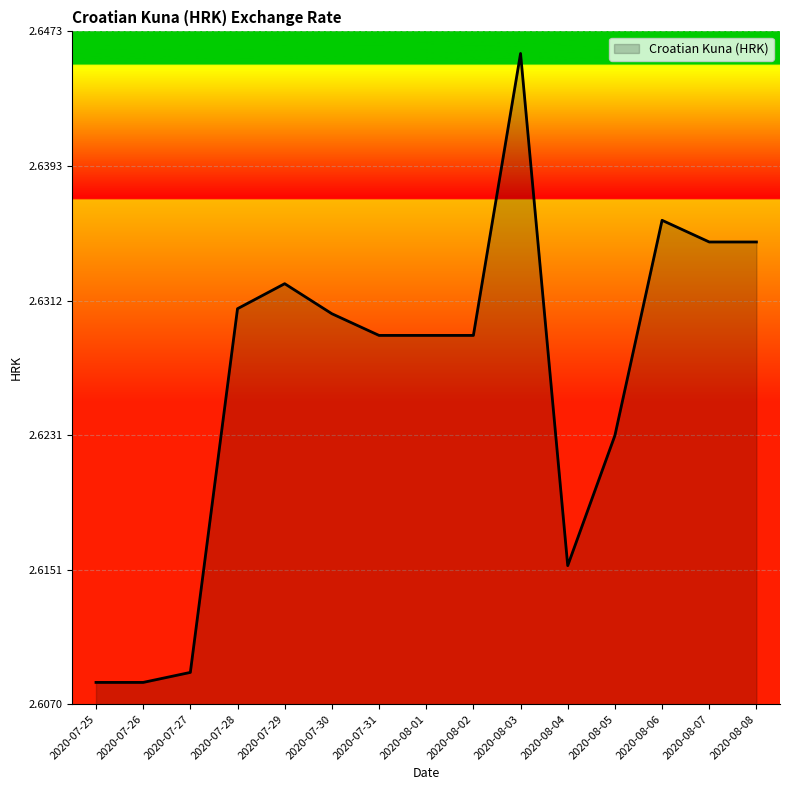

True or false: the data shows 1.7 at 2020-07-25.

False